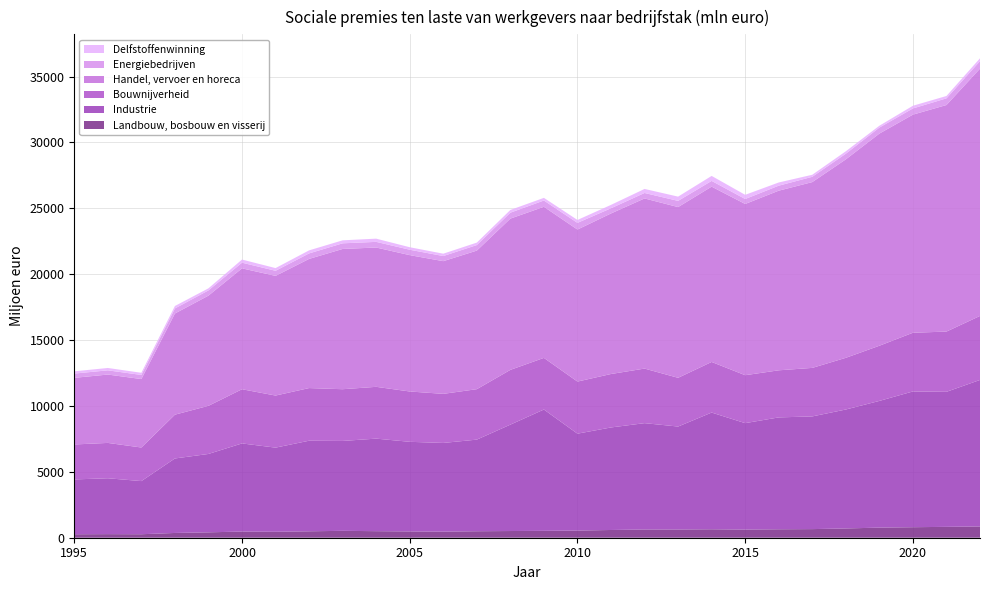

Reading left to right, extract all data points from this chart.

Landbouw, bosbouw en visserij: 264	273	265	362	409	469	451	488	523	497	478	462	492	508	522	544	587	624	623	641	617	641	654	703	767	798	825	855
Industrie: 4160	4240	4032	5653	5948	6687	6386	6873	6822	7023	6800	6731	6953	8074	9207	7352	7781	8071	7814	8857	8078	8490	8552	9027	9615	10303	10247	11118
Bouwnijverheid: 2653	2682	2549	3323	3653	4112	3952	3996	3925	3931	3820	3725	3828	4156	3918	3954	4056	4141	3698	3841	3638	3574	3682	3923	4187	4454	4572	4858
Handel, vervoer en horeca: 5056	5188	5195	7678	8362	9174	9082	9802	10644	10572	10347	10070	10516	11479	11466	11536	12184	12911	12957	13304	12994	13631	14100	15059	16099	16552	17193	18767
Energiebedrijven: 323	320	311	383	398	430	386	417	428	429	410	388	420	450	477	508	394	415	470	435	378	379	401	428	457	470	506	568
Delfstoffenwinning: 172	179	165	186	156	238	204	231	227	244	190	179	187	207	201	220	257	306	323	379	317	244	155	186	139	204	179	216